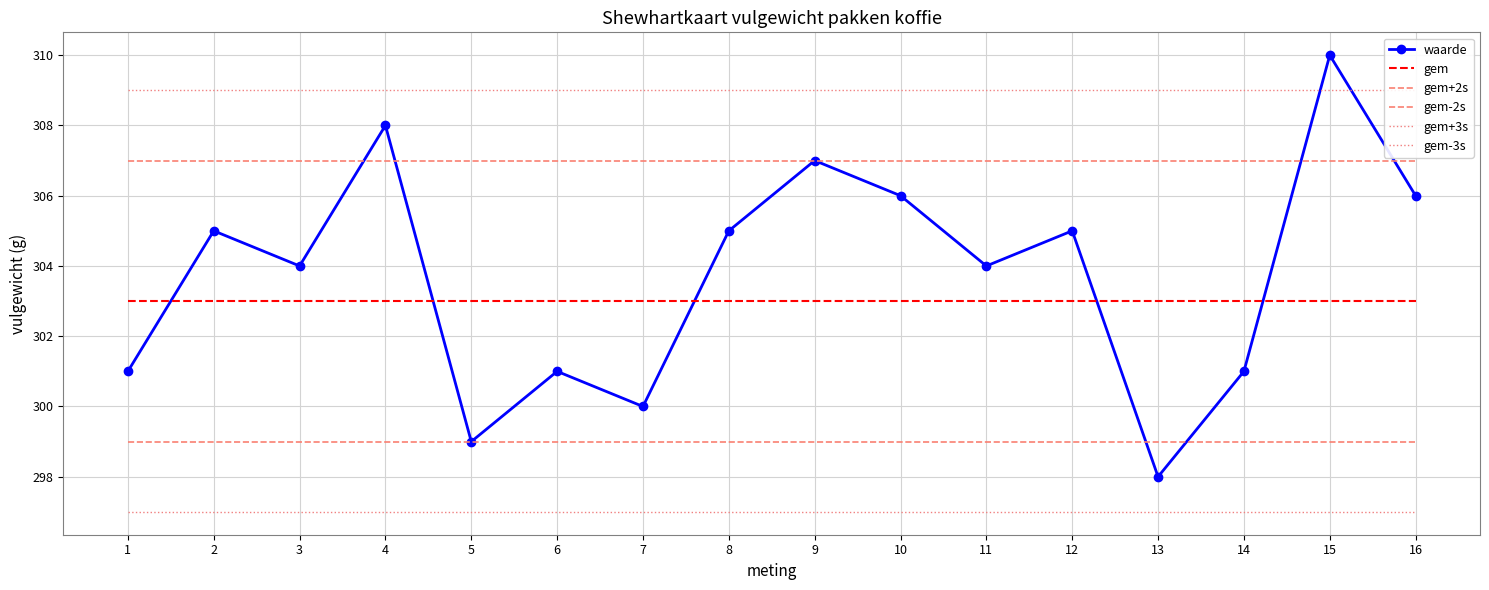

What is the highest value of the gem series?

303